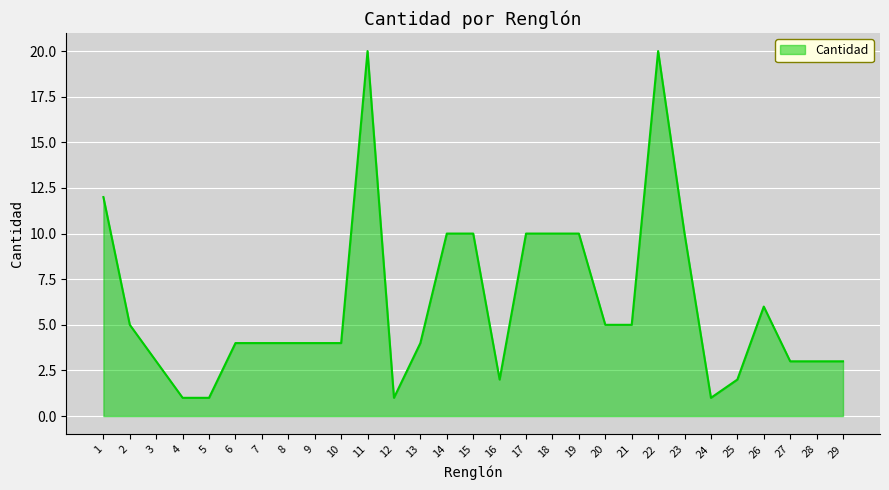

Reading left to right, transcribe all the data shown in this chart.

1=12	2=5	3=3	4=1	5=1	6=4	7=4	8=4	9=4	10=4	11=20	12=1	13=4	14=10	15=10	16=2	17=10	18=10	19=10	20=5	21=5	22=20	23=10	24=1	25=2	26=6	27=3	28=3	29=3